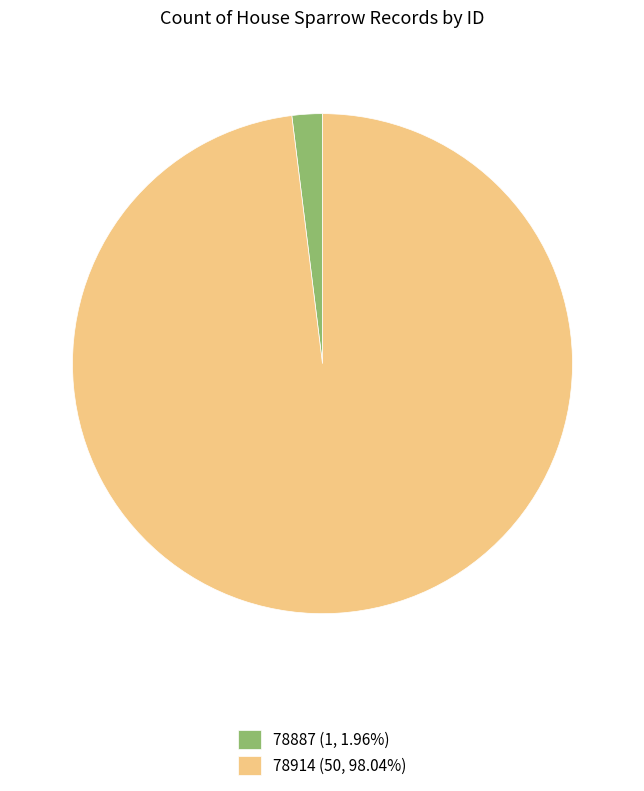

Does 78887 (1, 1.96%) account for over 50% of the chart?

No